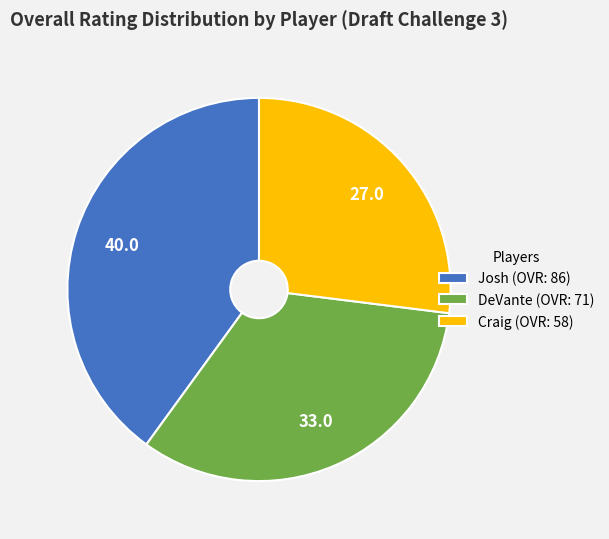

Count the number of slices in the pie.

3